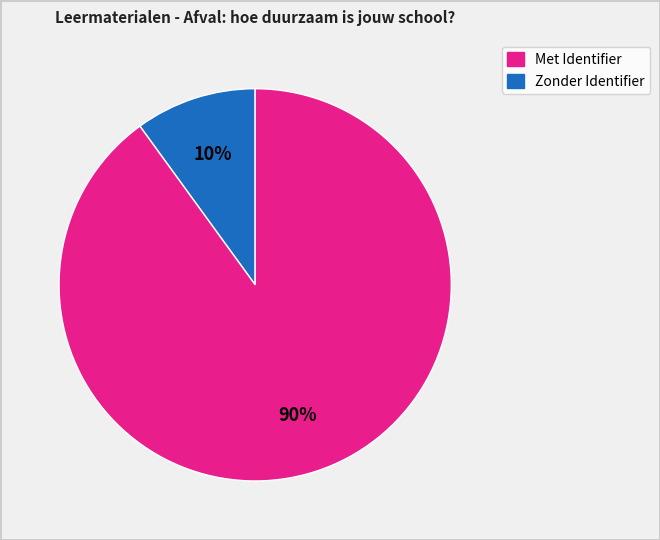

To the nearest percent, what is the average slice percentage?

50%